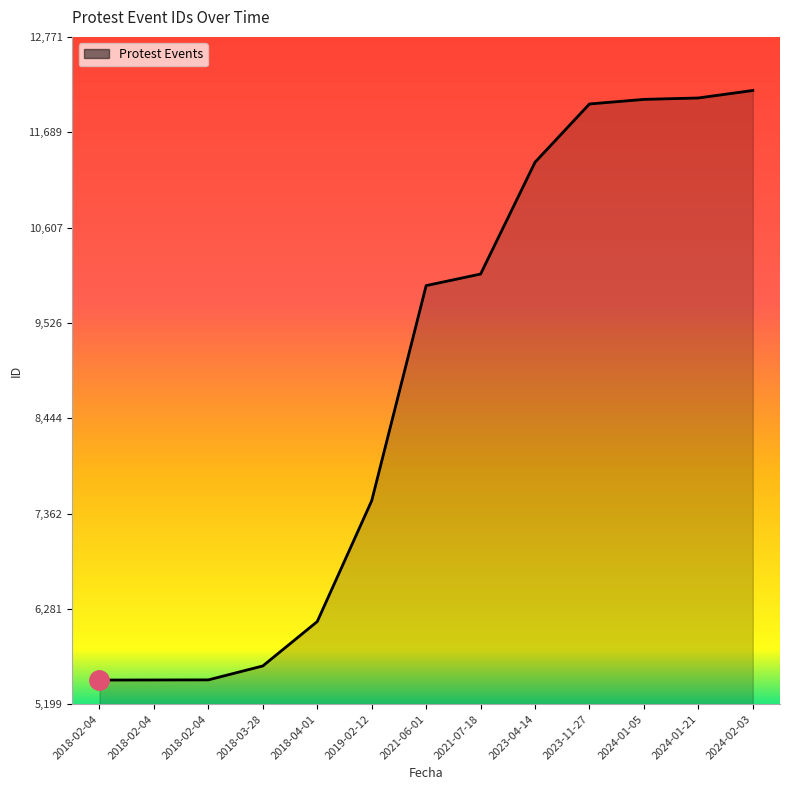

Rank the categories by value from lowest to highest.

2018-02-04, 2018-02-04, 2018-02-04, 2018-03-28, 2018-04-01, 2019-02-12, 2021-06-01, 2021-07-18, 2023-04-14, 2023-11-27, 2024-01-05, 2024-01-21, 2024-02-03